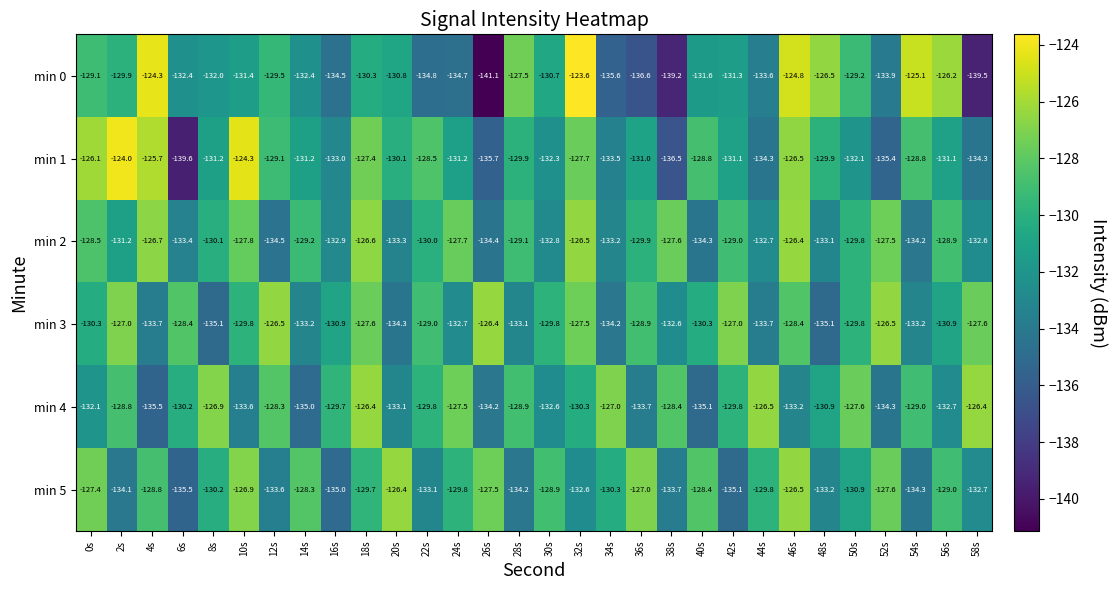

At which label is min 2 closest to -130?

22s